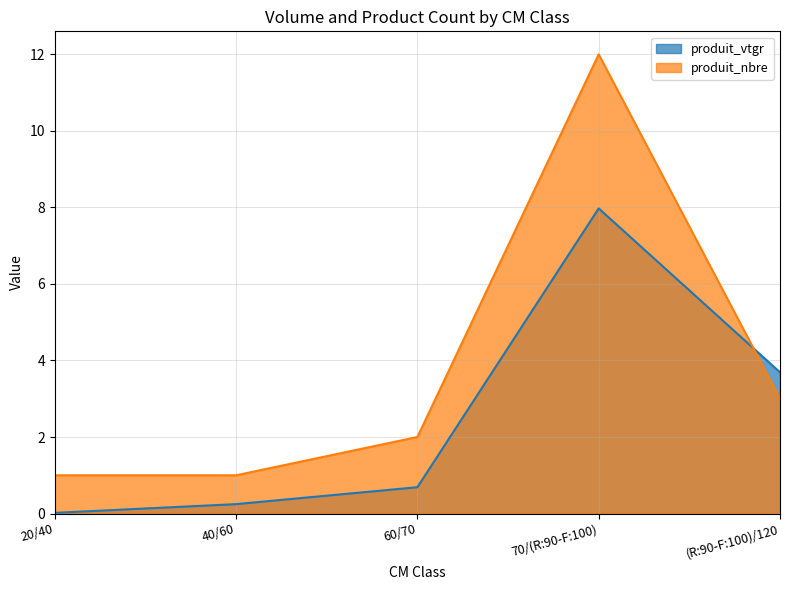

What is the sum of all produit_nbre values?

19.0